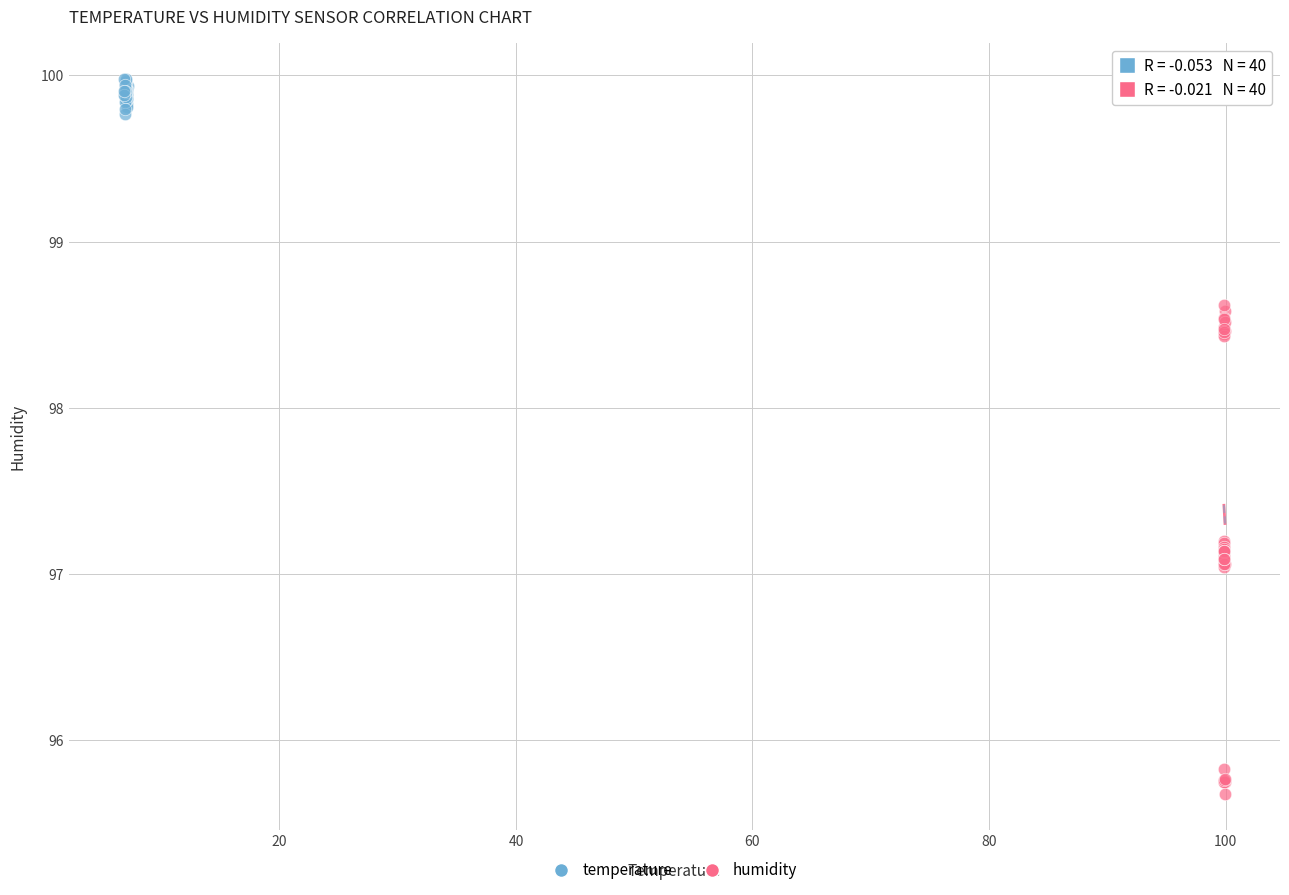

Which series has the largest Y range (max minus min)?

humidity